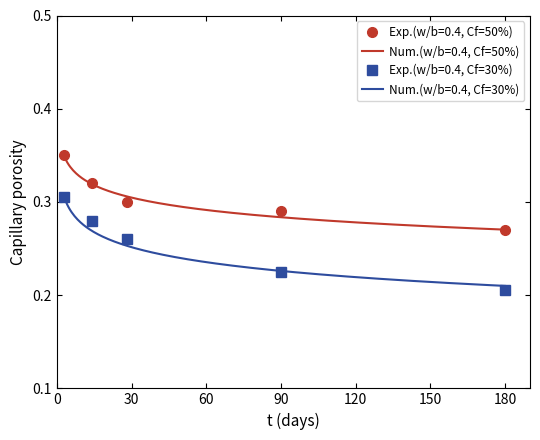

What is the minimum value for Exp.(w/b=0.4, Cf=50%)?

0.3